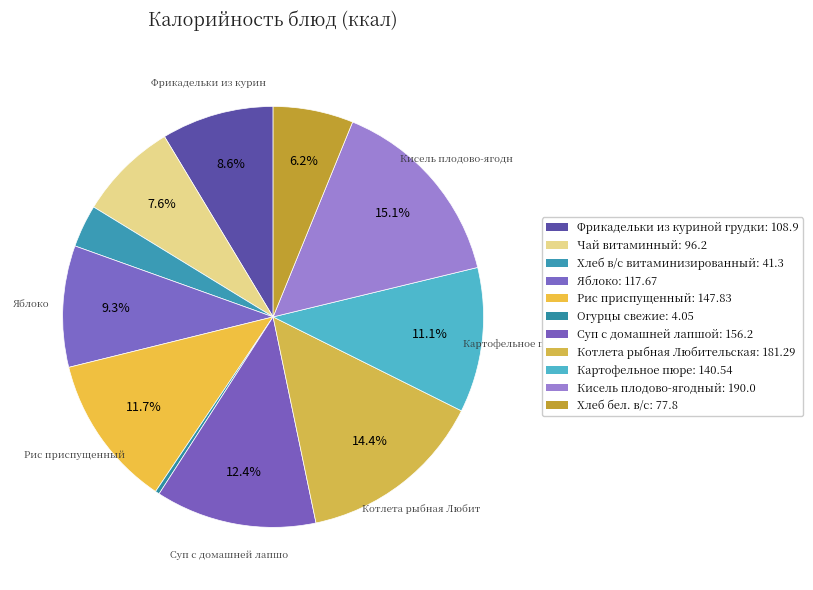

How many slices are in this pie chart?

11